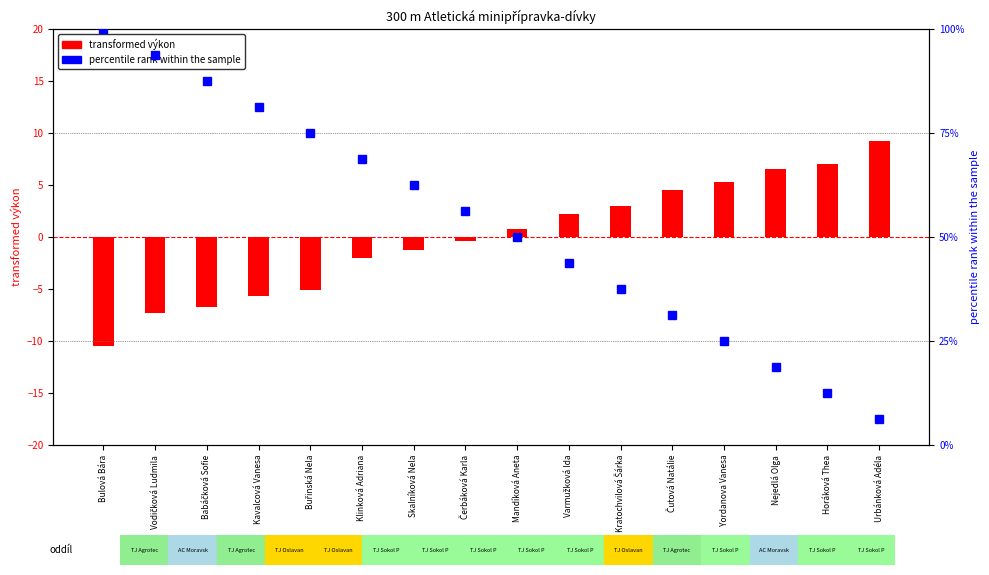

How many data points does each series have?

16